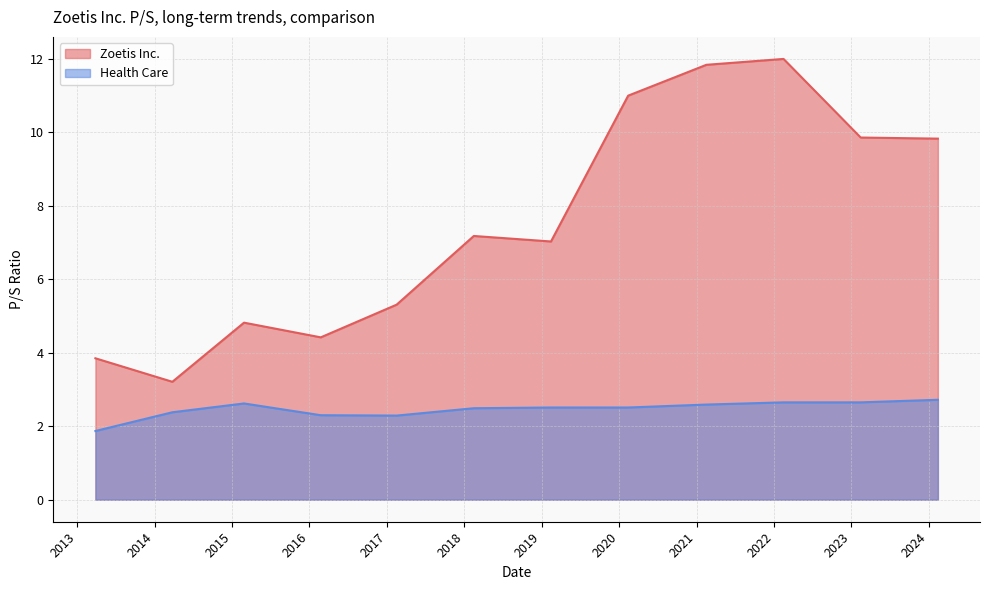

True or false: Health Care has more than 2 points higher than both neighbors.

False